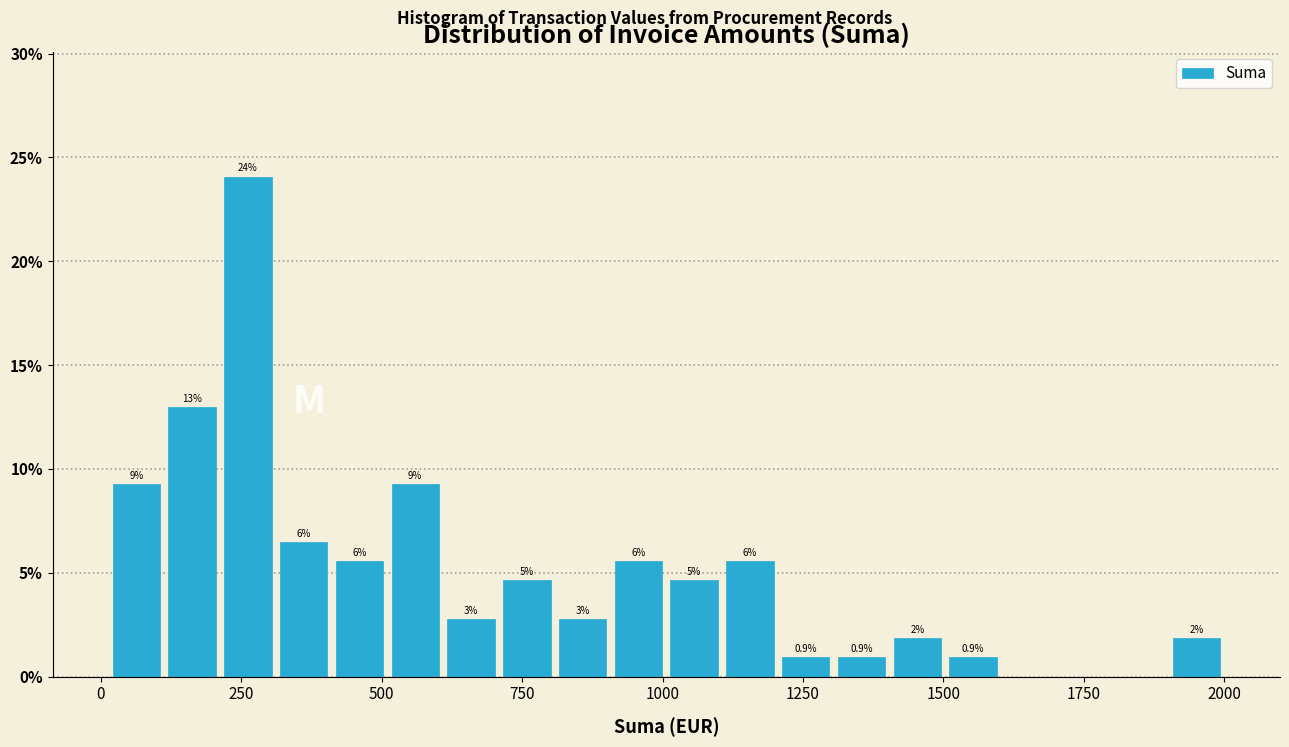

Around what value on the x-axis is the tallest bar? Give the approximate position of its centre, as read against the axis.

250